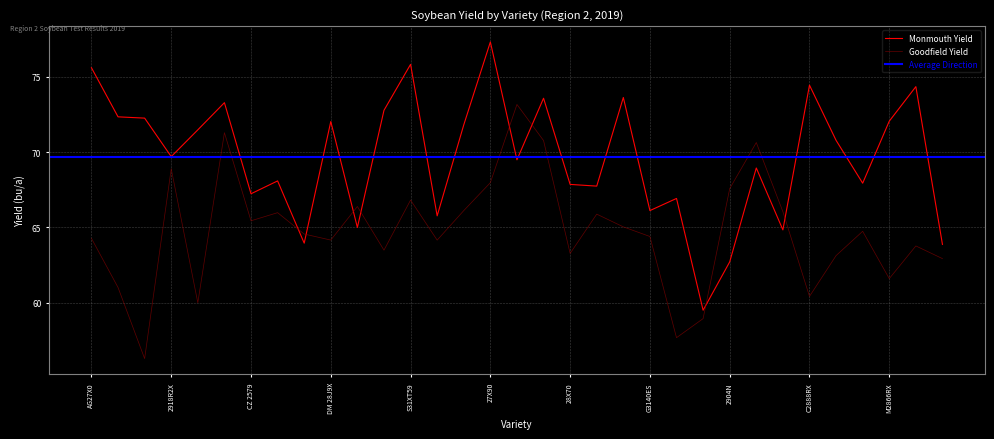

Where is Monmouth Yield nearest to the value 68?

M2837R2